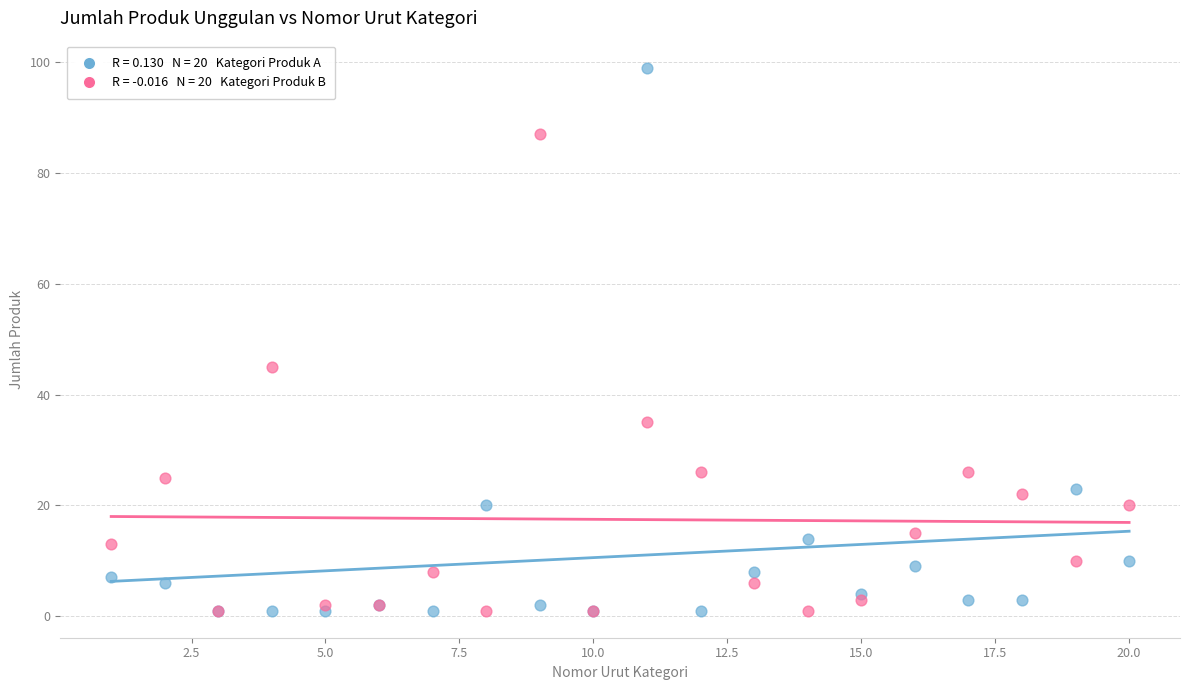

Across all series, what Y value is closest to 50?

45